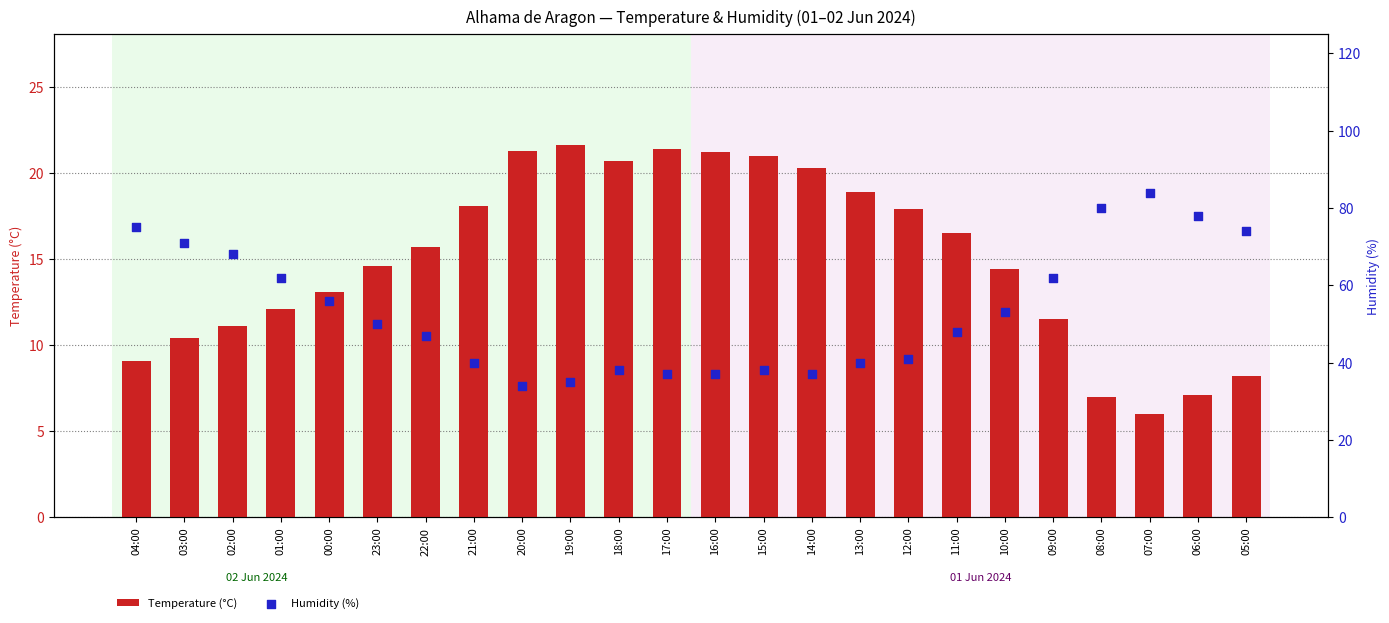

Is the value of Humidity (%) at 19:00 greater than the value of Temperature (°C) at 03:00?

Yes